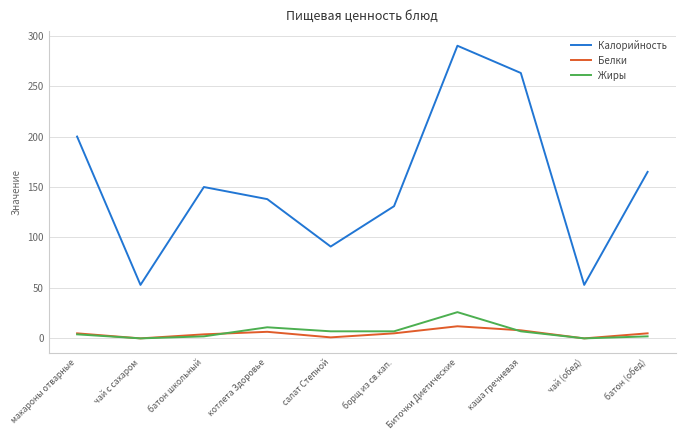

True or false: Калорийность has a value of 91.0 at салат Степной.

True